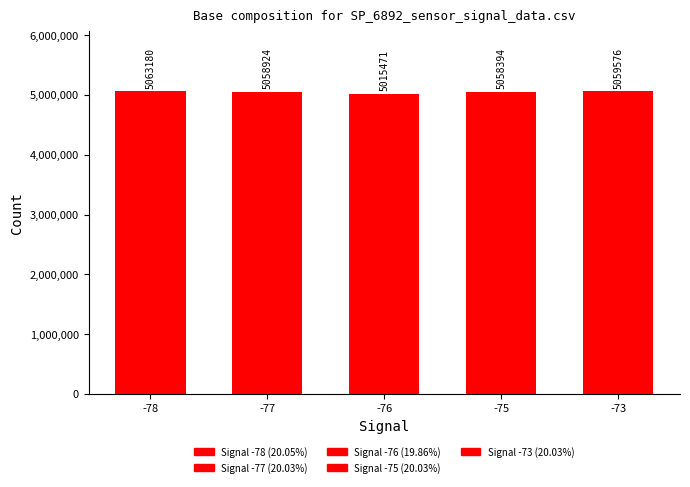

What is the sum of all values?

25255545